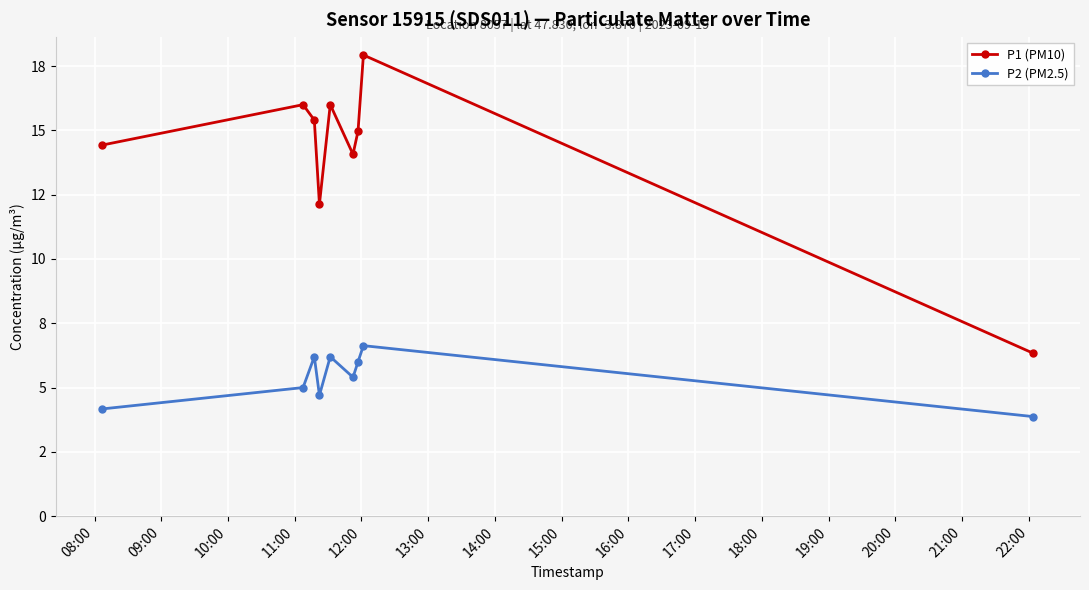

What are all the series names shown in the legend?

P1 (PM10), P2 (PM2.5)